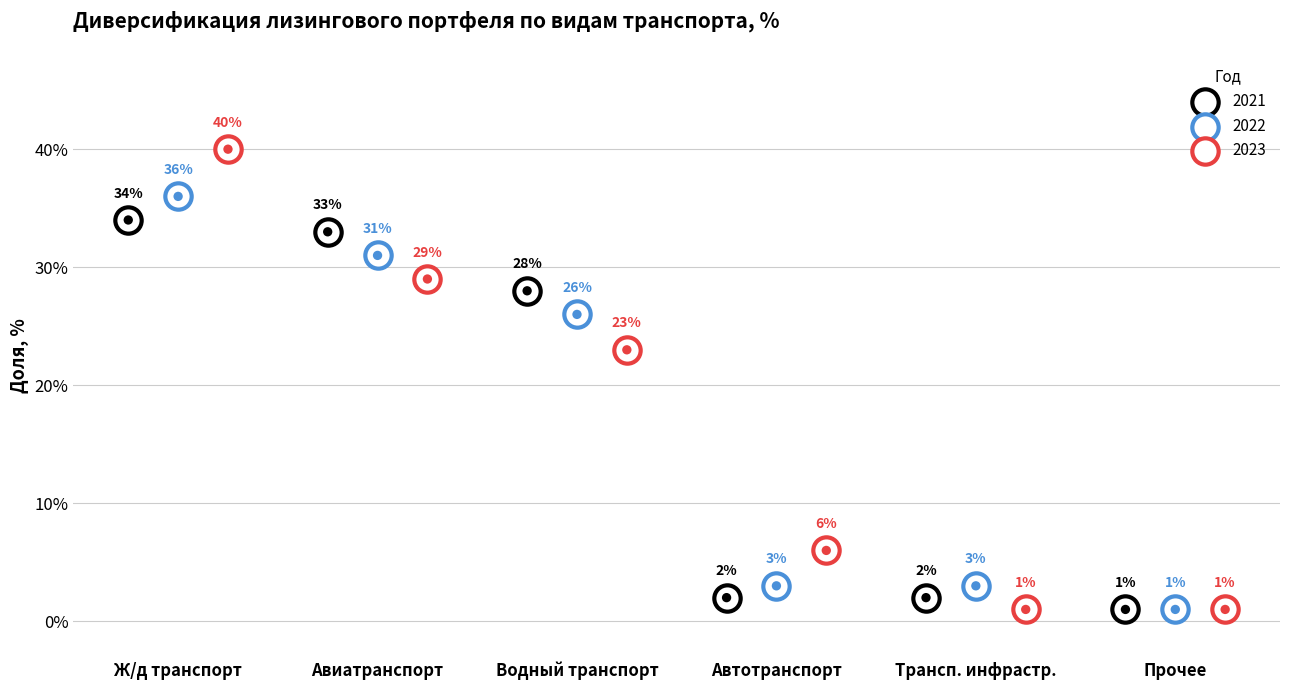

At which category is the sum across all series the highest?

Железнодорожный транспорт